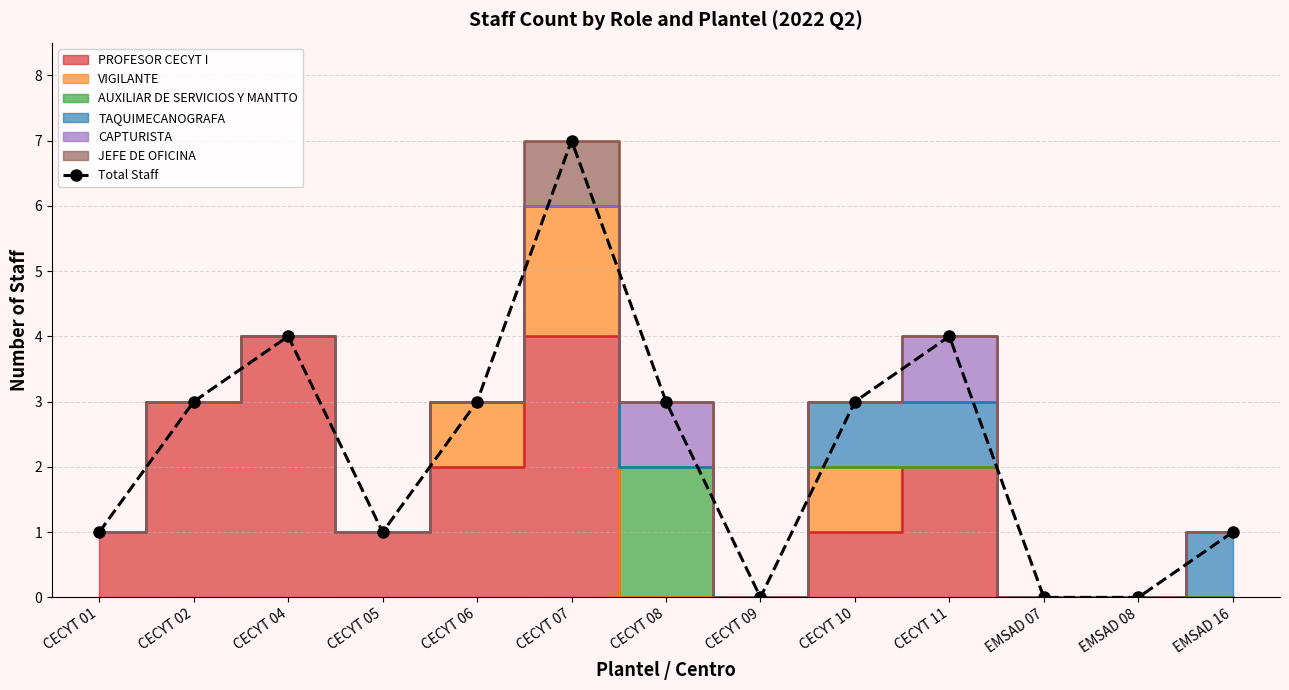

What is the label of the 11th point from the right?

CECYT 04